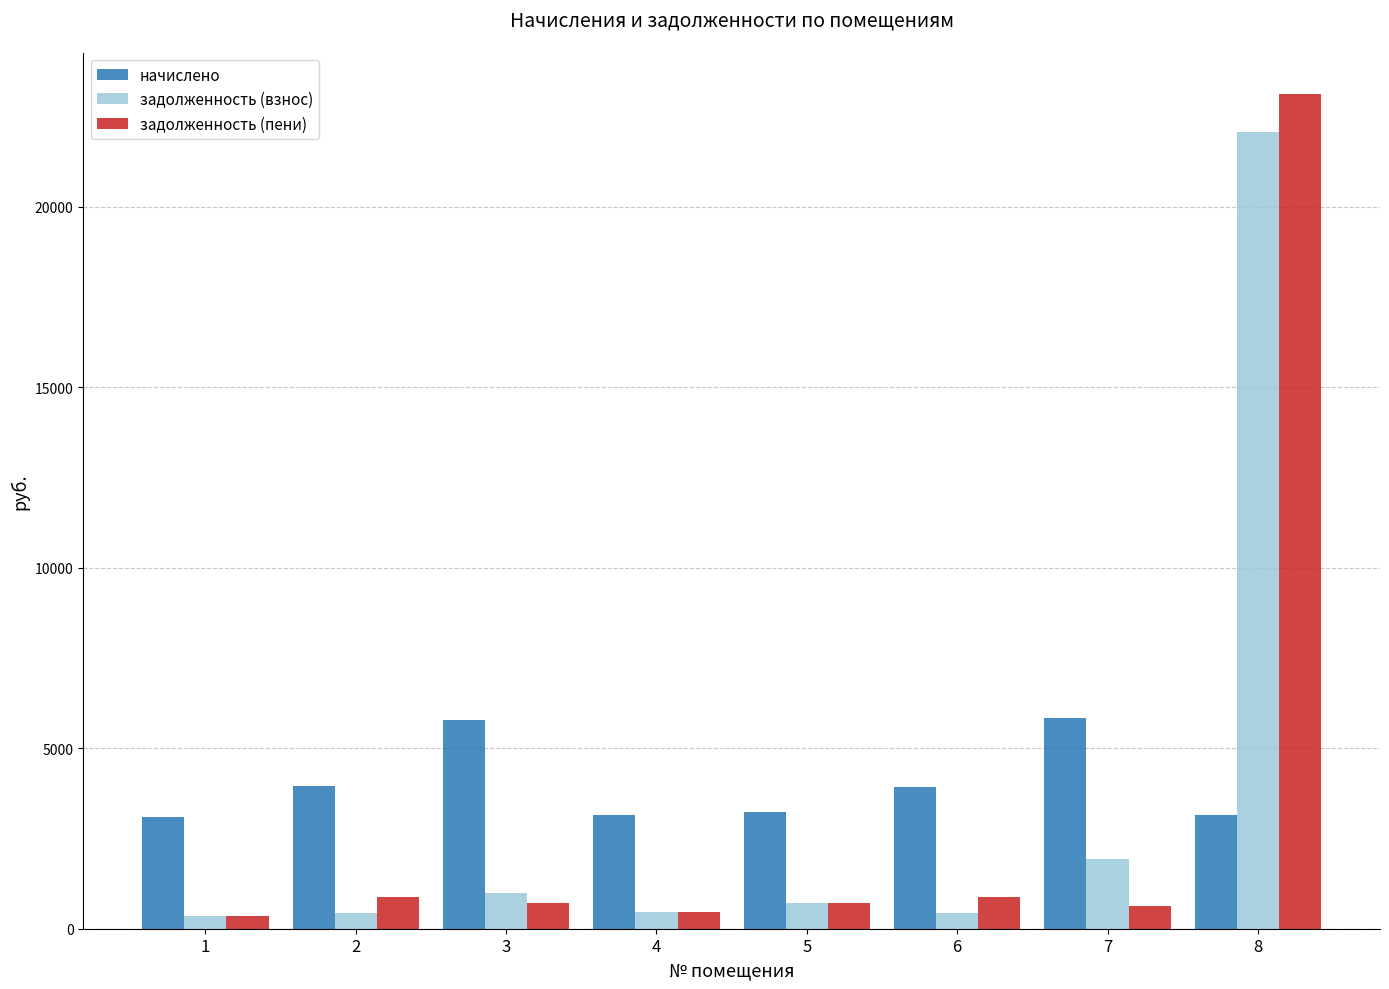

The value of начислено at 1 is 1920.3. True or false?

False